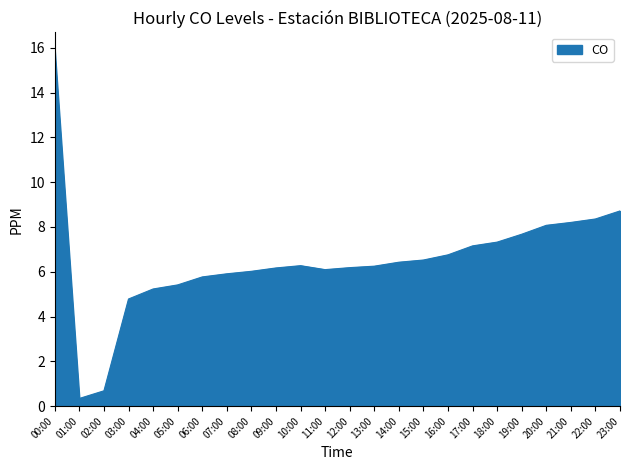

The value at 05:00 is 5.4. True or false?

True